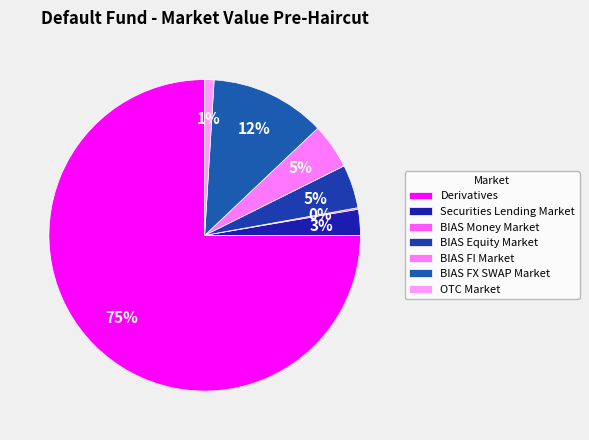

What percentage is the BIAS Equity Market slice, to the nearest percent?

5%